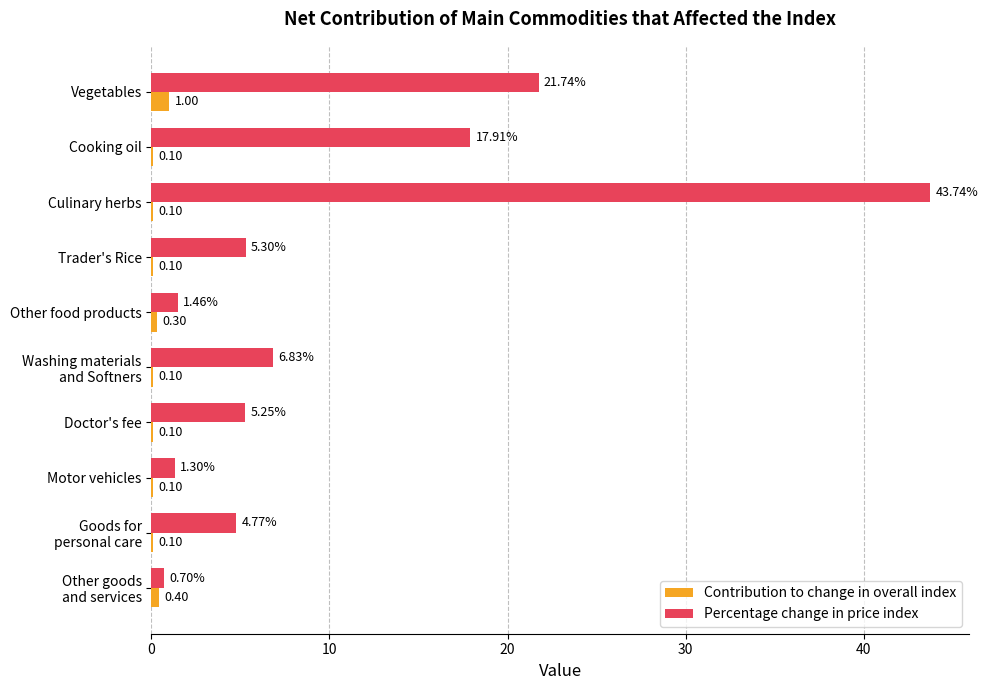

At which label is Percentage change in price index closest to 22?

Vegetables